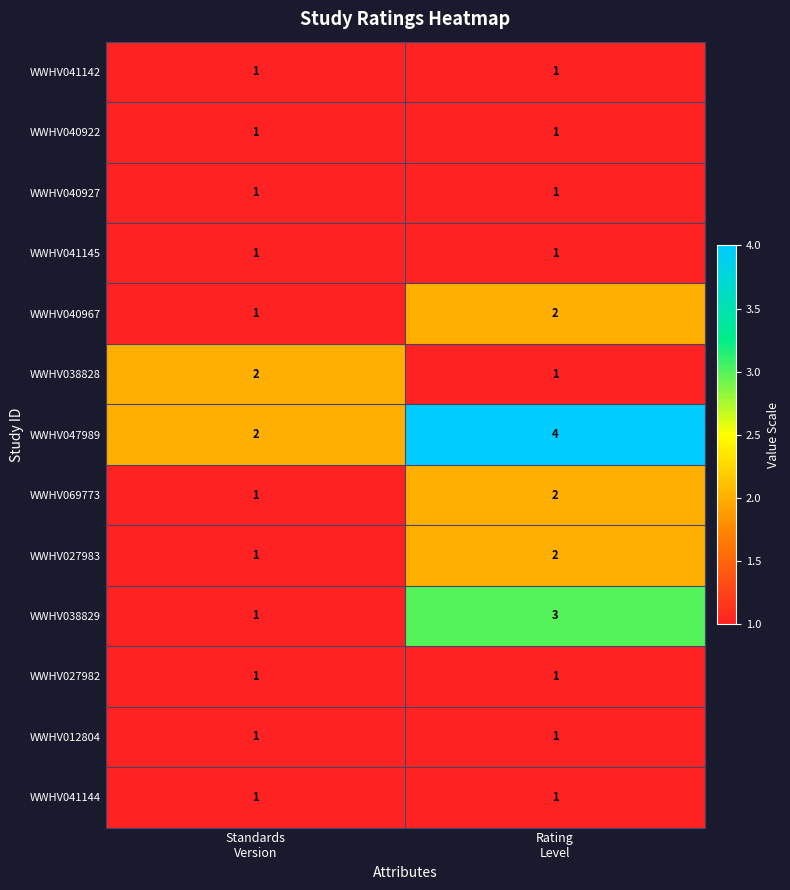

What is the sum of all WWHV069773 values?

3